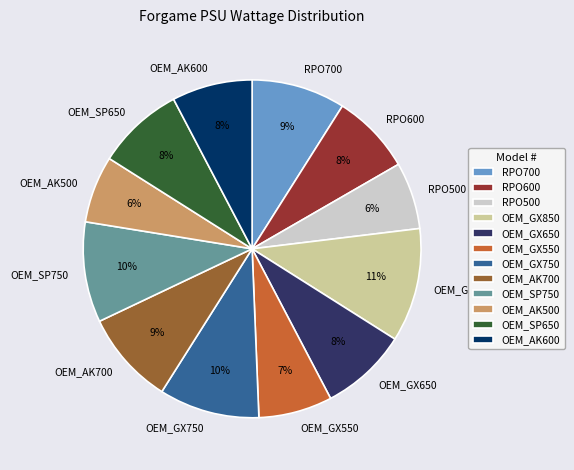

To the nearest percent, what is the difference between the OEM_AK600 and OEM_GX750 slice percentages?

2%